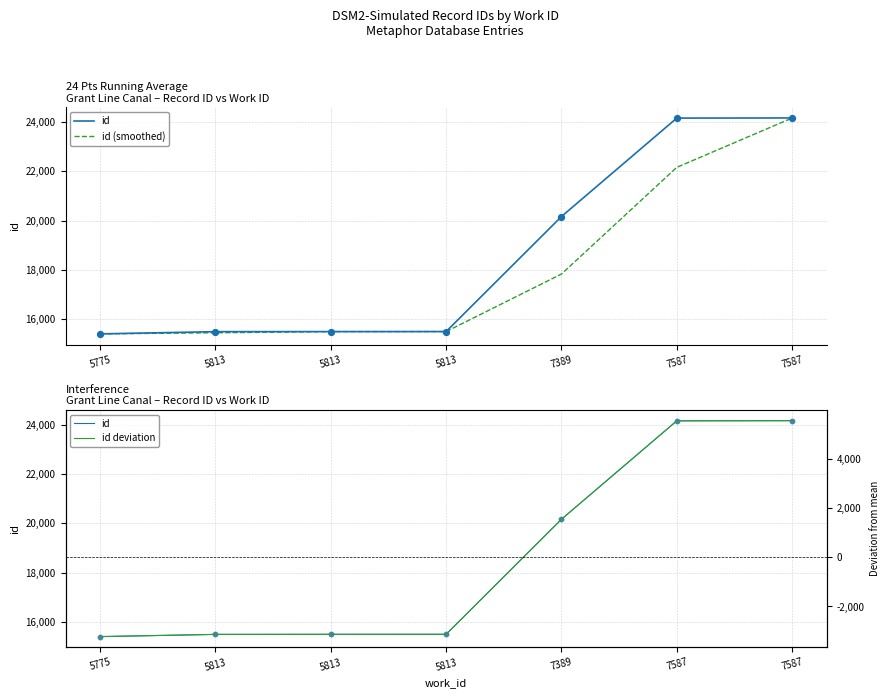

Is the value of id (smoothed) at 7587 greater than the value of id at 5813?

Yes